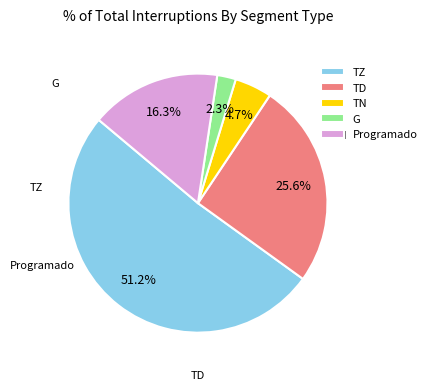

Between TN and TD, which is larger?

TD